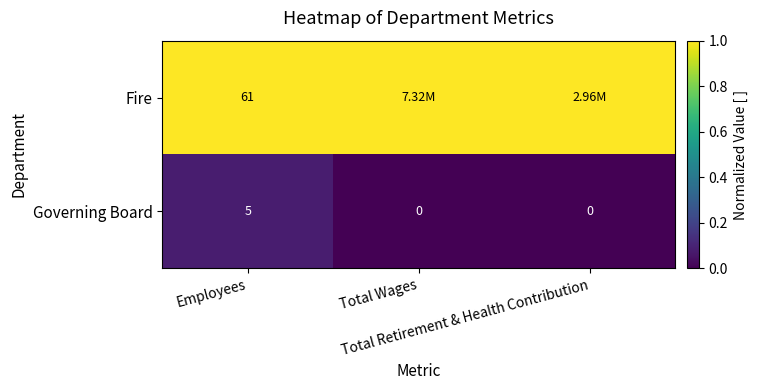

How many categories are shown in the chart?

3